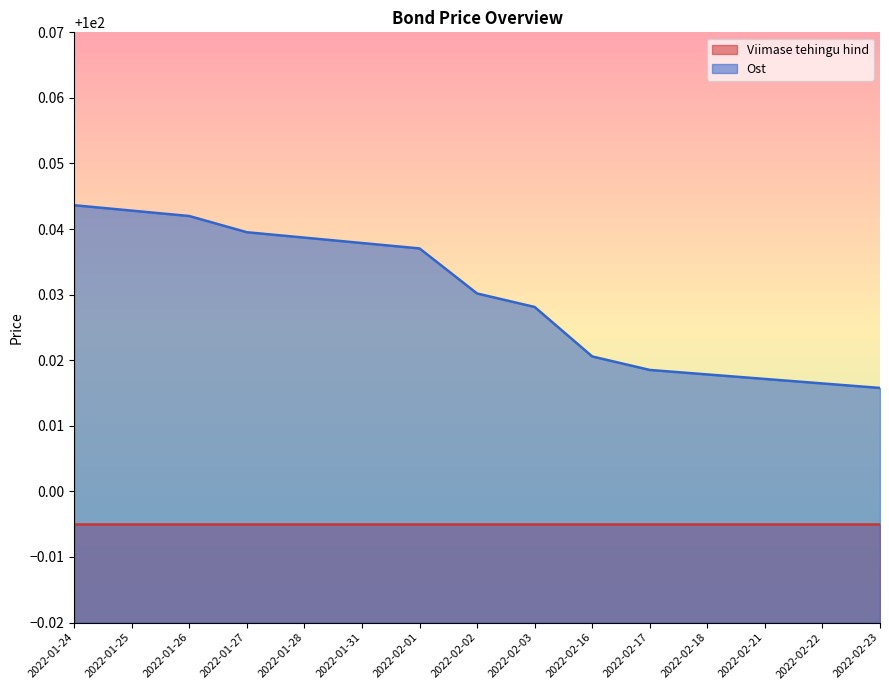

Is it true that the value at 2022-02-17 is 100.0?

True